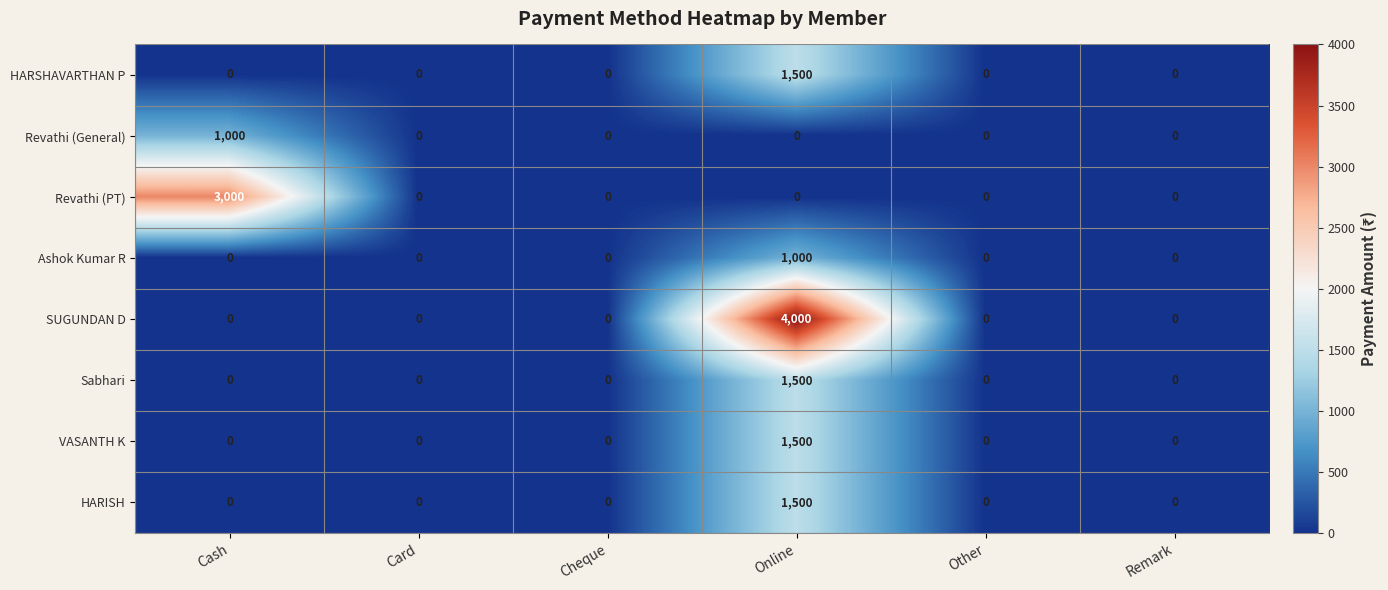

The Sabhari series shows 0 at Cheque. True or false?

True